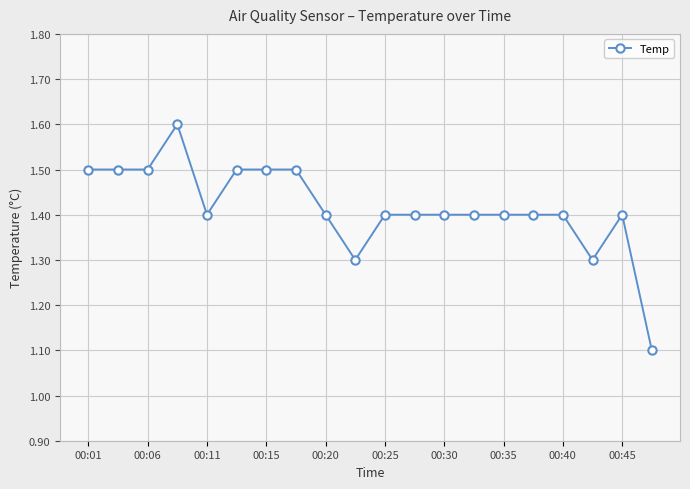

What is the average value?

1.4